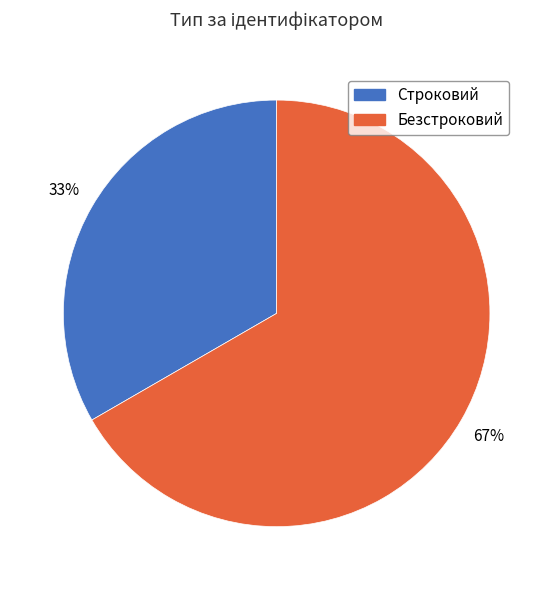

To the nearest percent, what is the combined percentage of Безстроковий and Строковий?

100%